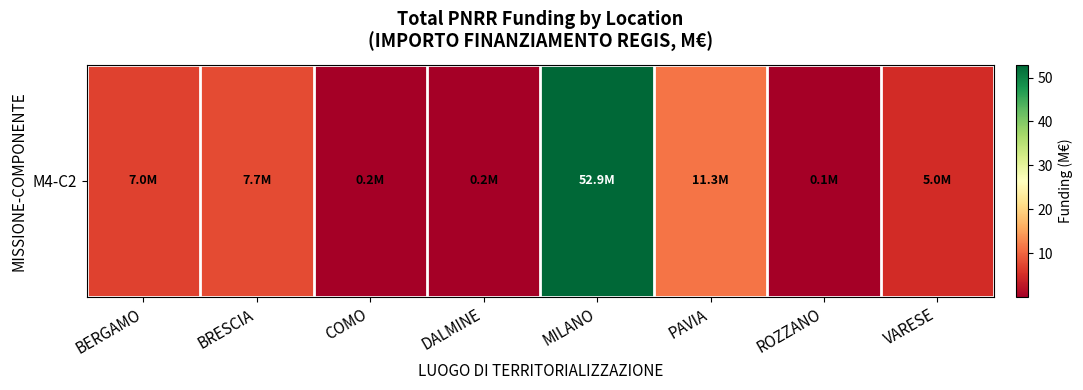

What is the approximate value at VARESE?

5.0